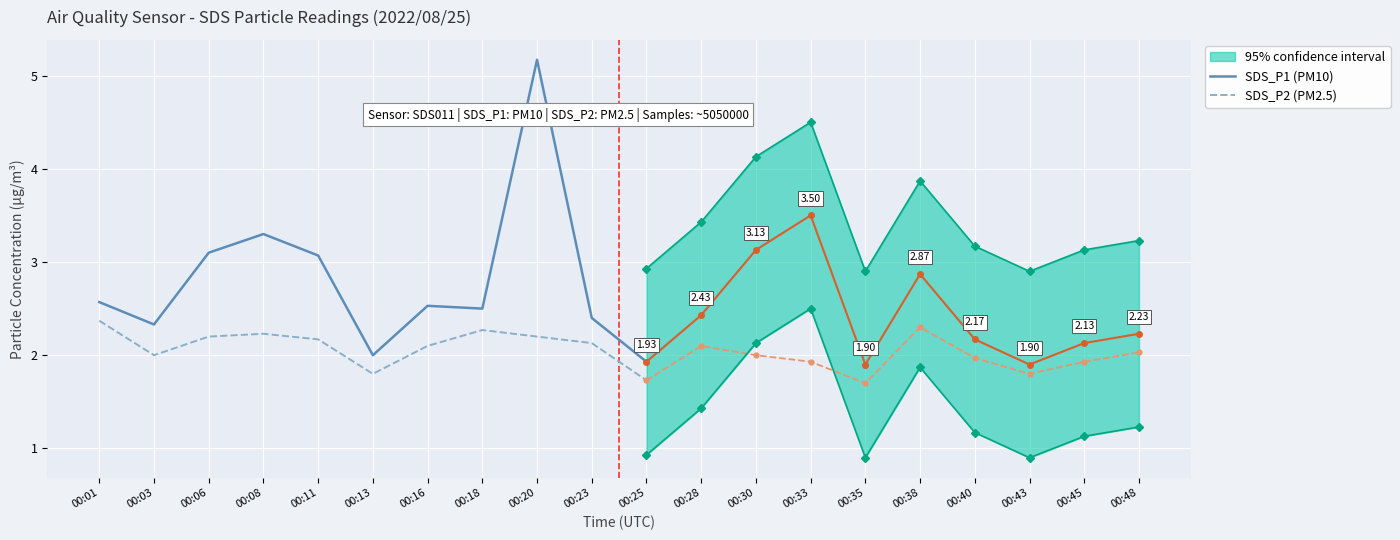

In SDS_P2 (PM2.5), how many points are lower than both neighbors (excluding endpoints)?

2